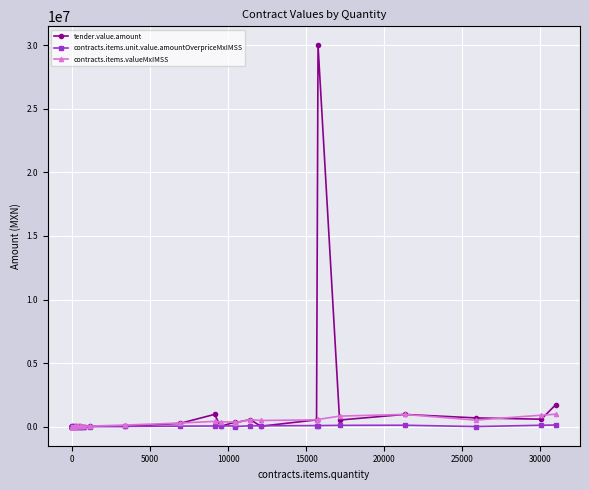

Rank the series by their average value, from highest to lowest.

tender.value.amount, contracts.items.valueMxIMSS, contracts.items.unit.value.amountOverpriceMxIMSS